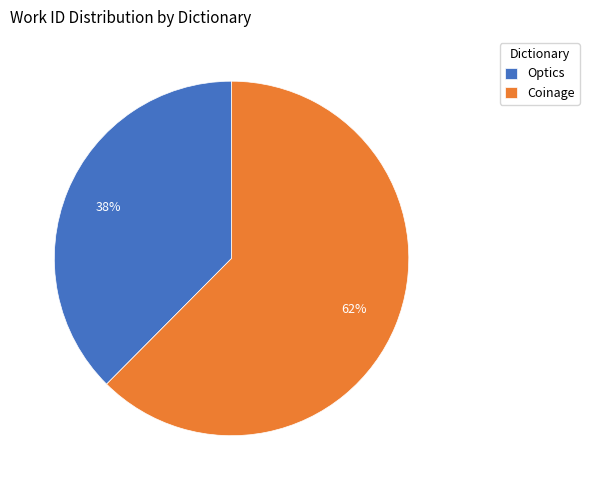

How many segments does this pie chart have?

2